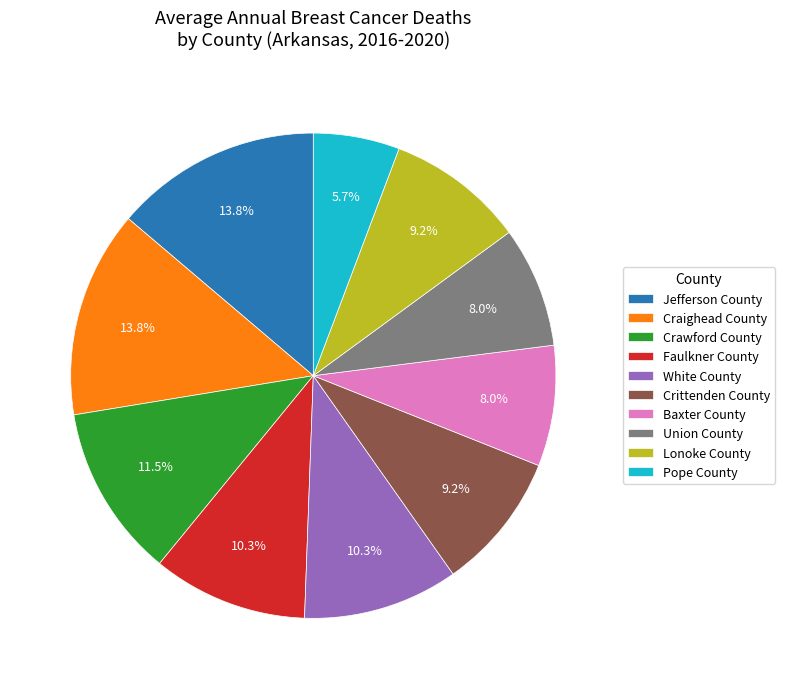

Does Faulkner County represent more than half of the total?

No